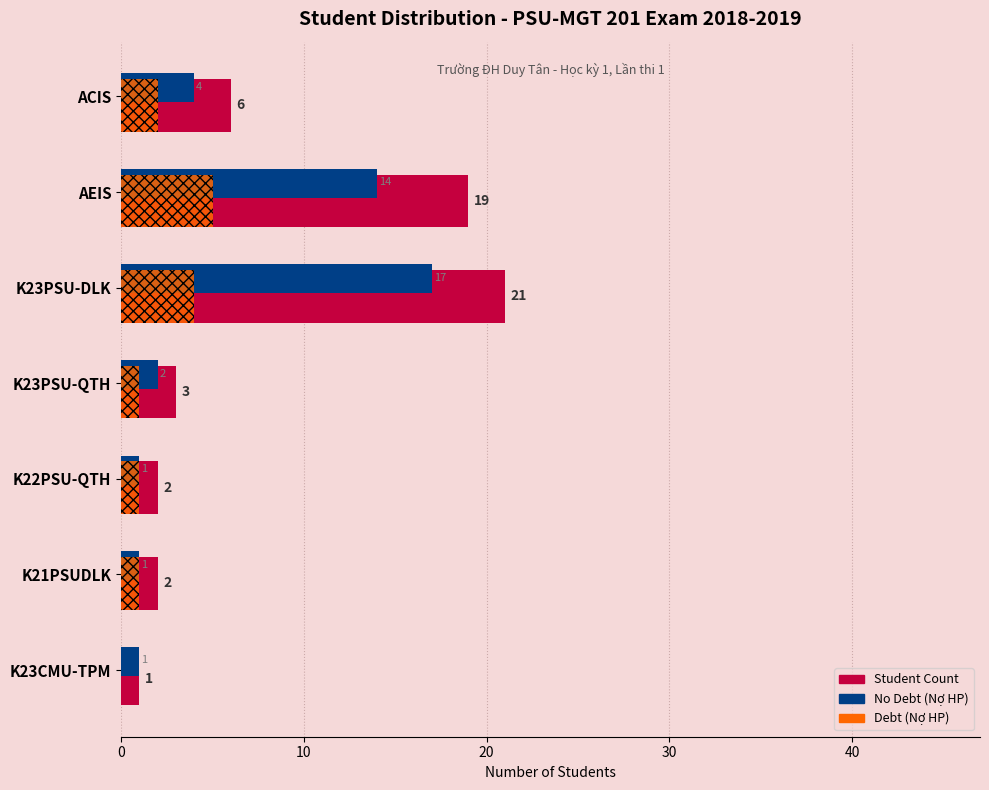

What is the sum of all No Debt (Nợ HP) values?

40